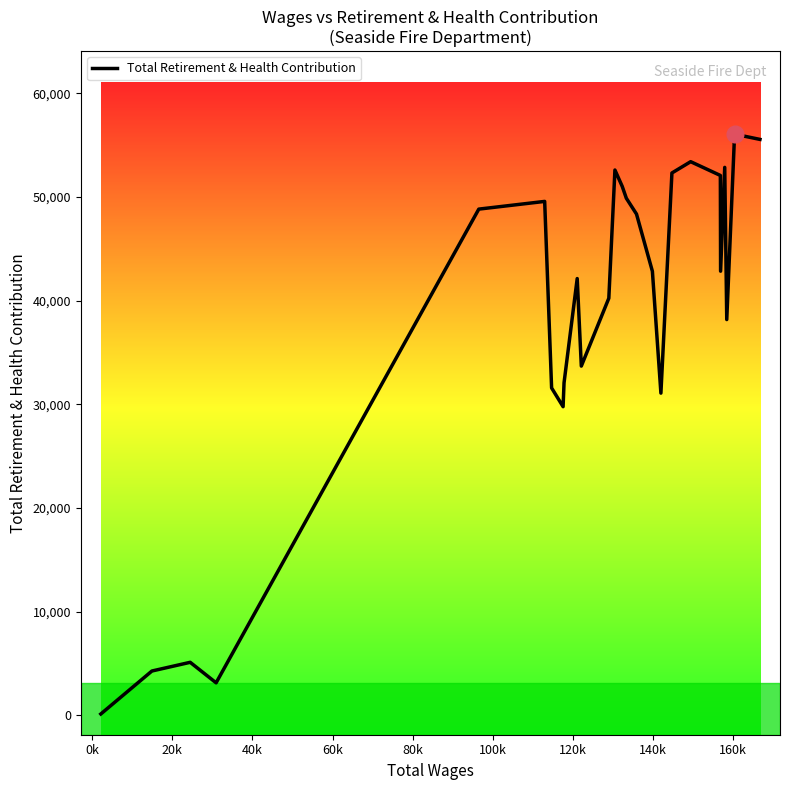

What is the greatest value displayed?

56060